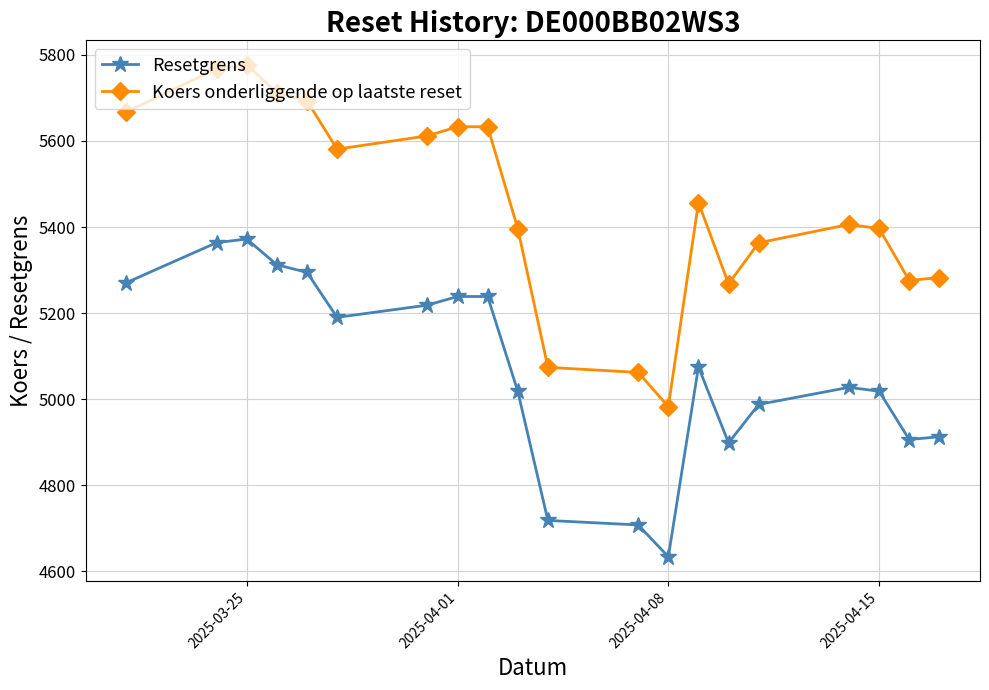

True or false: Resetgrens and Koers onderliggende op laatste reset cross at least once.

False